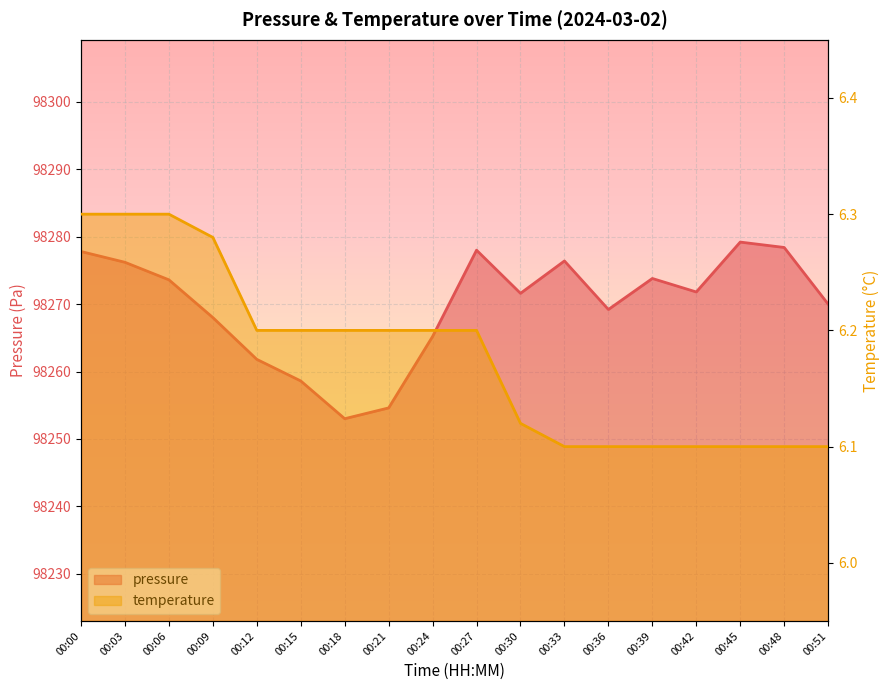

Which series has the widest spread of values?

pressure